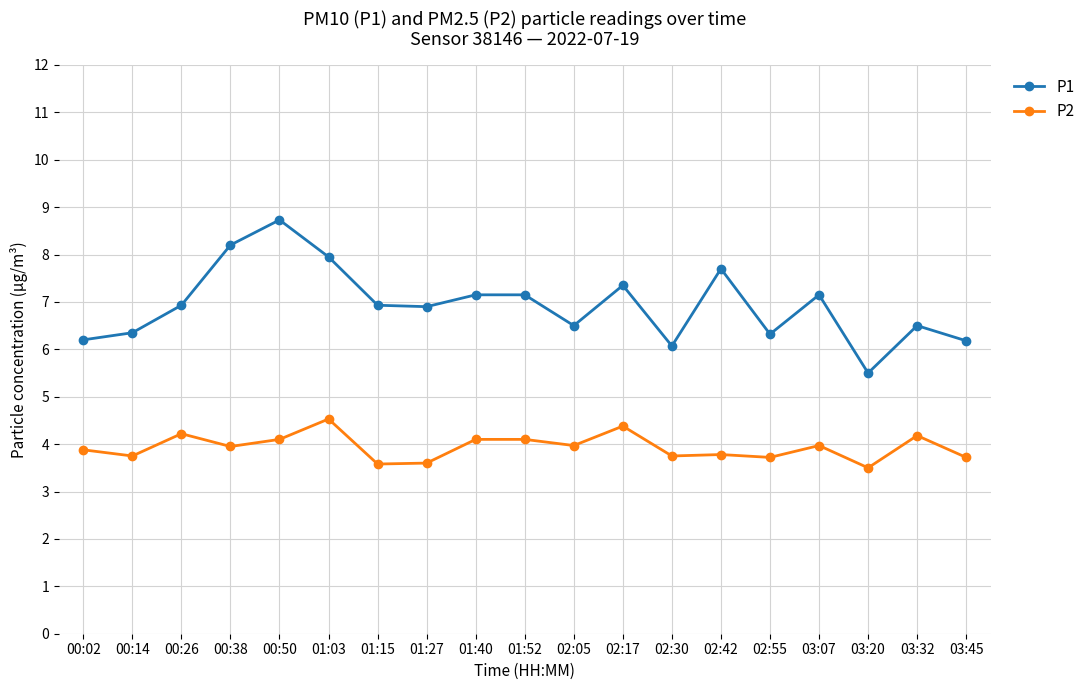

Where is the first local maximum for P1?

00:50